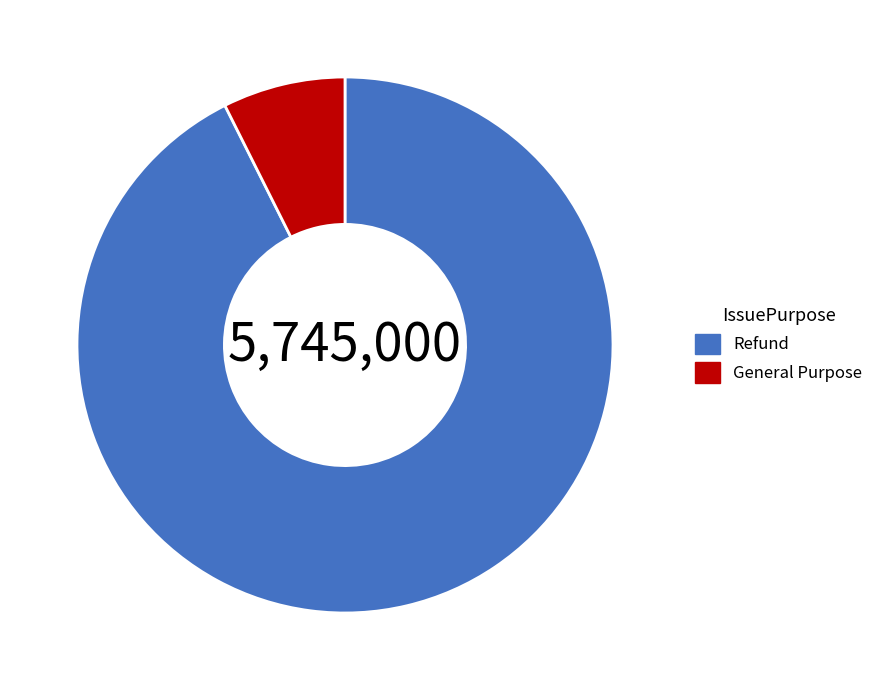

Approximately how many times larger is the value at Refund compared to General Purpose?

12.5